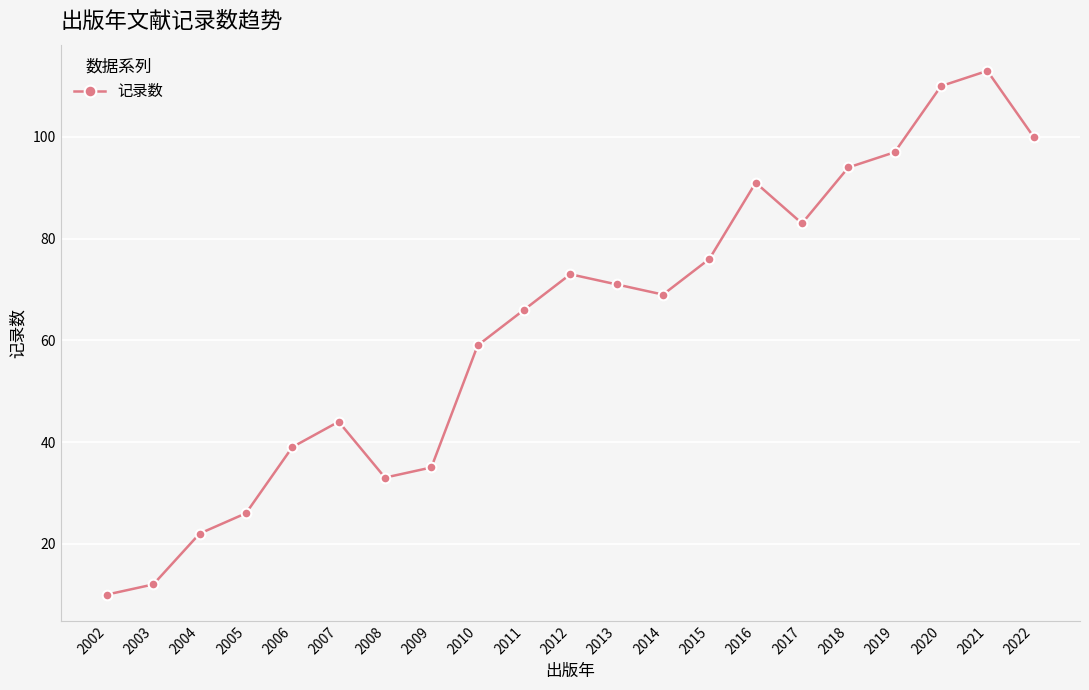

Does the chart display data point markers on the line(s)?

Yes